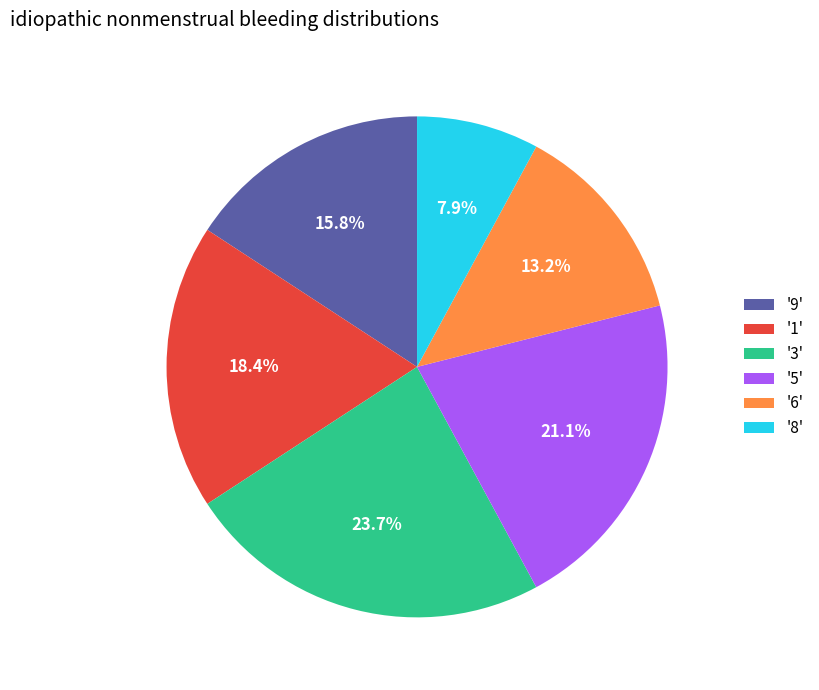

Rank the categories by value from highest to lowest.

'3', '5', '1', '9', '6', '8'